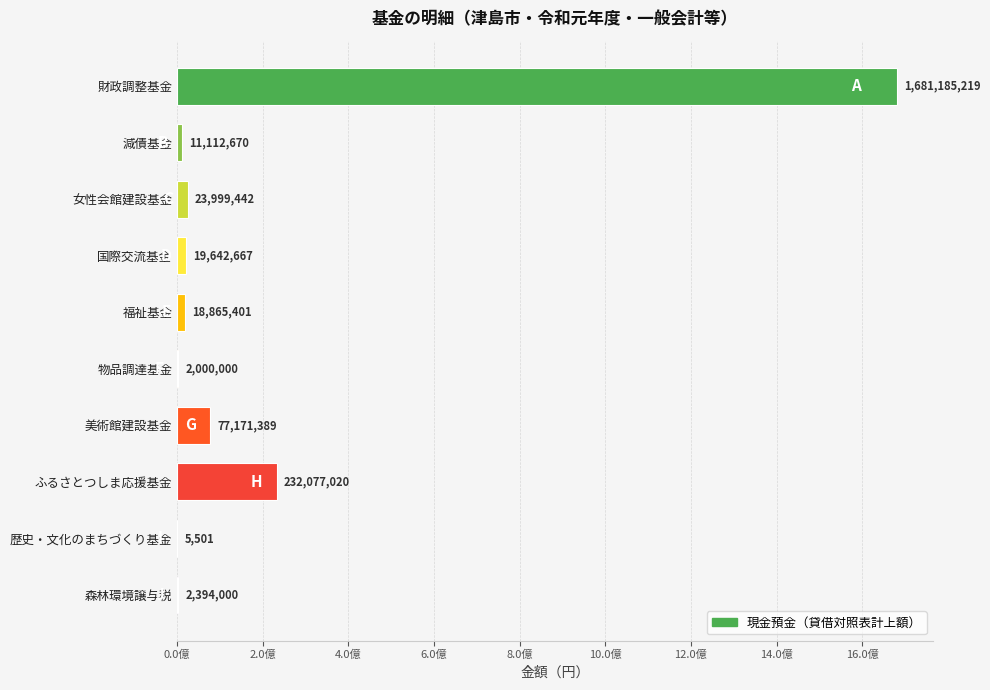

What is the greatest value displayed?

1681185219